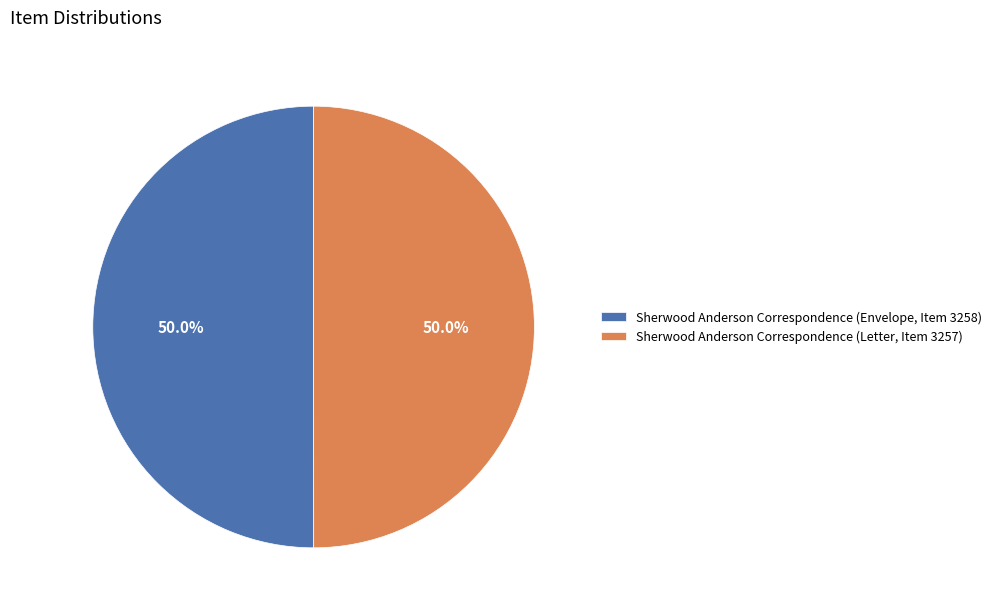

What portion of the pie excludes Sherwood Anderson Correspondence (Letter, Item 3257)?

50.0%